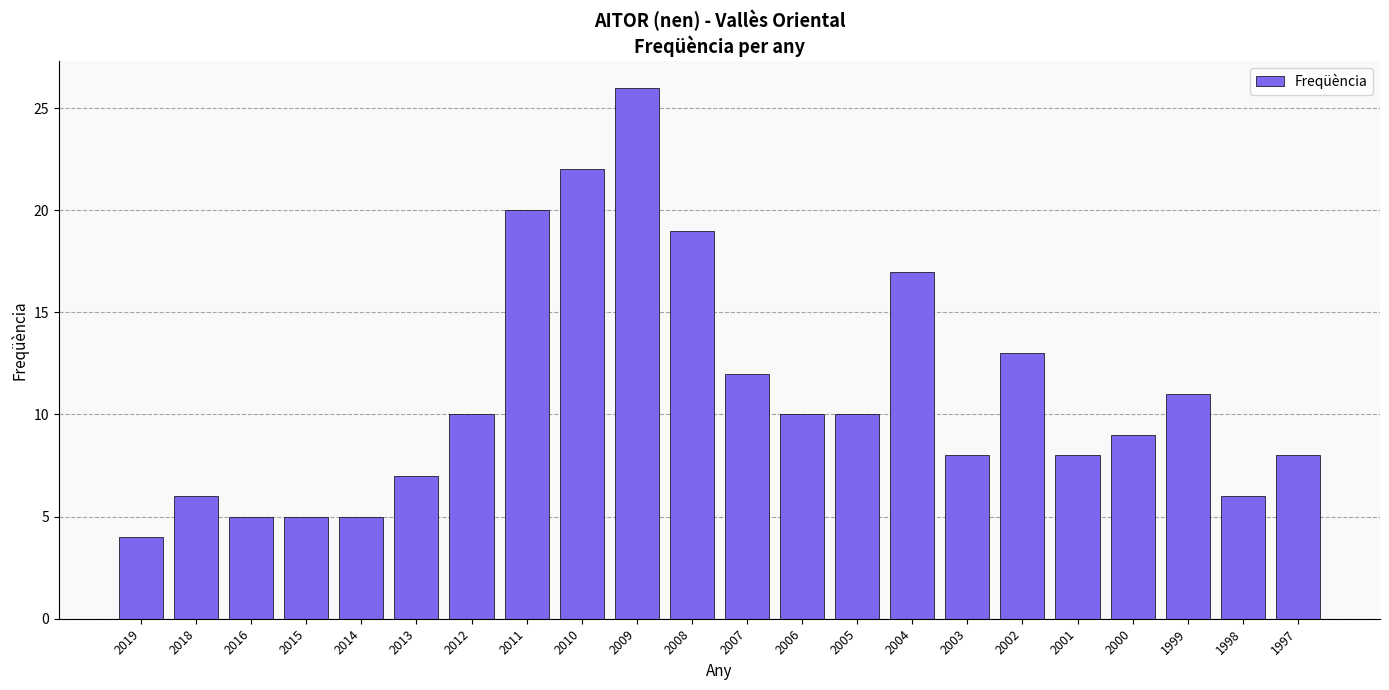

Between 2014 and 2001, which is larger?

2001